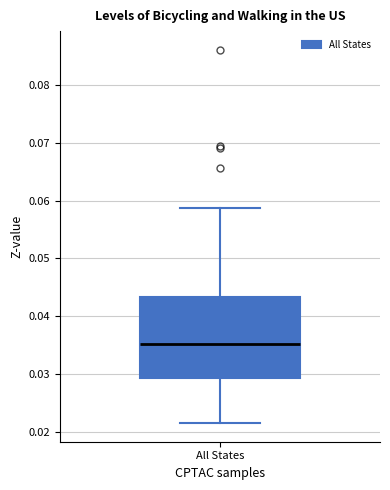

Transcribe this box plot: give where the median line is, the range the box spans, and where the two whiskers end, as read against the y-axis. The values are not printed on the chart, so give them approximately, as read against the axis.

median 0.035, box 0.029 to 0.043, whiskers 0.022 to 0.059